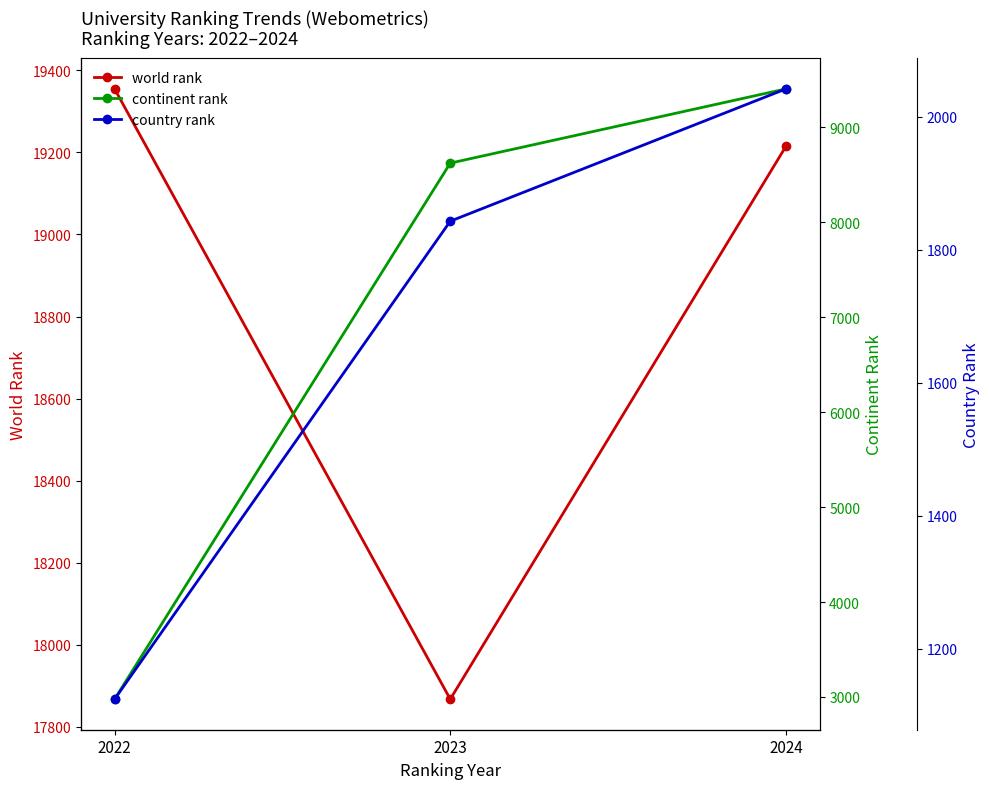

Rank the categories by world rank value from highest to lowest.

2022, 2024, 2023